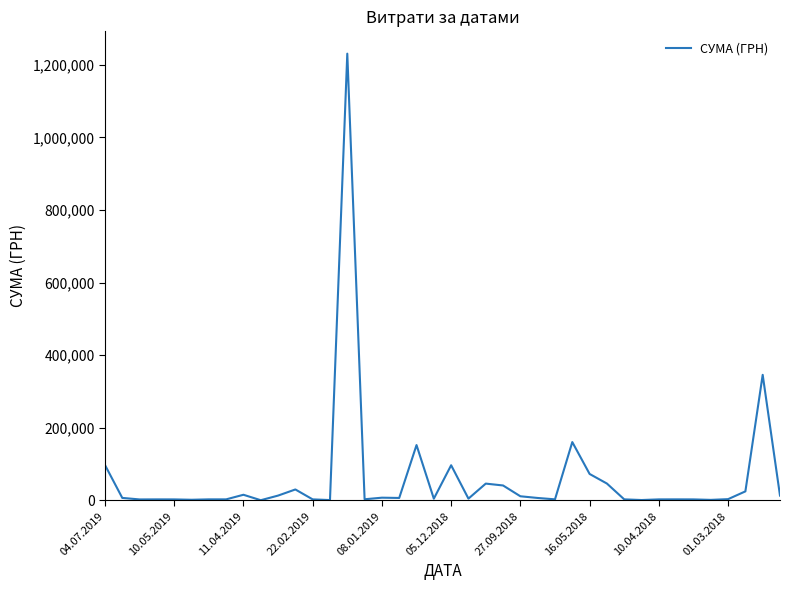

What is the difference between the maximum and minimum values?

1230116.3